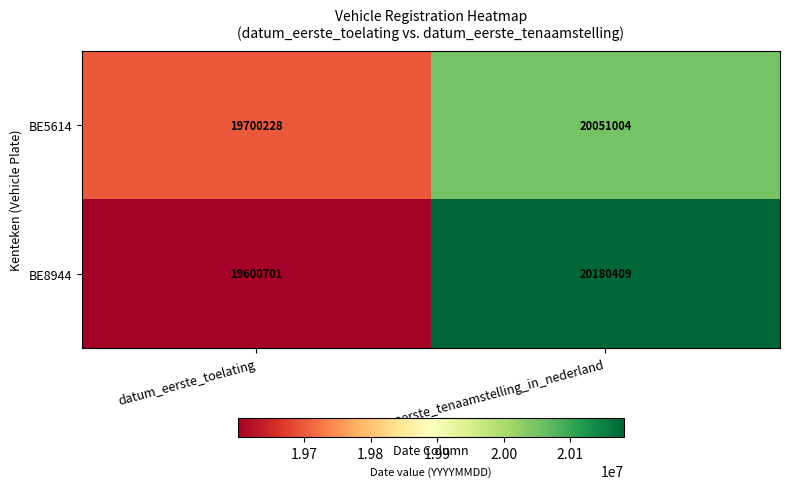

Which category has the highest value across all series?

datum_eerste_tenaamstelling_in_nederland